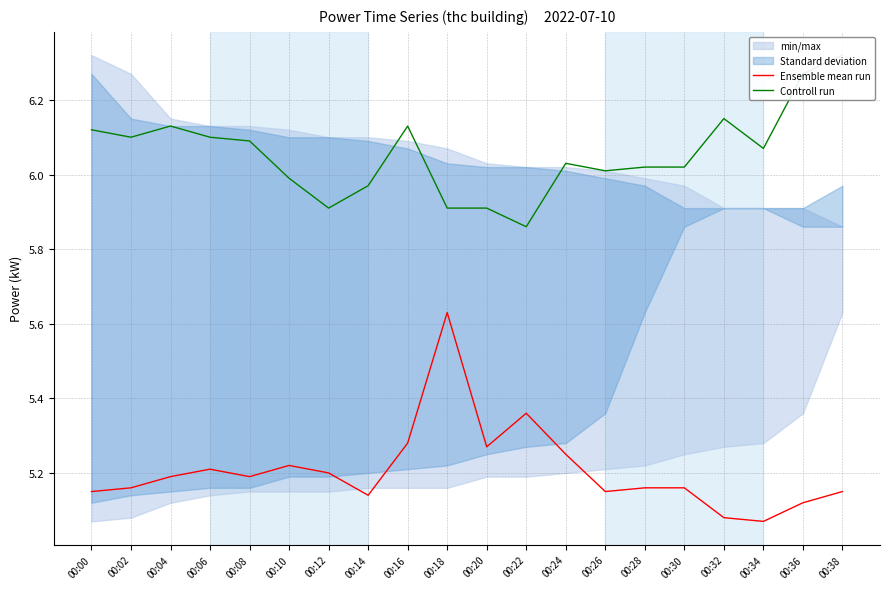

What are all the series names shown in the legend?

Ensemble mean run, Controll run